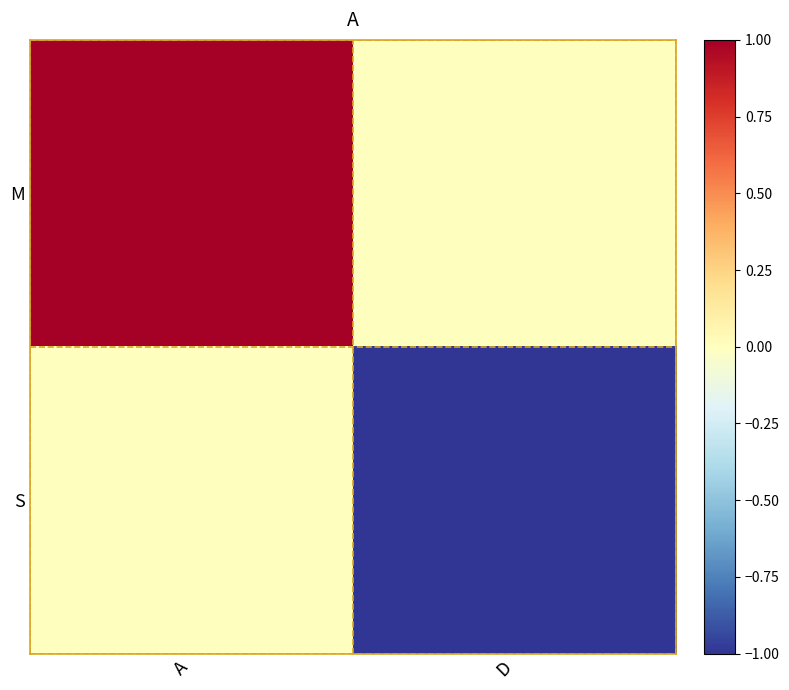

At which category is the sum across all series the highest?

A